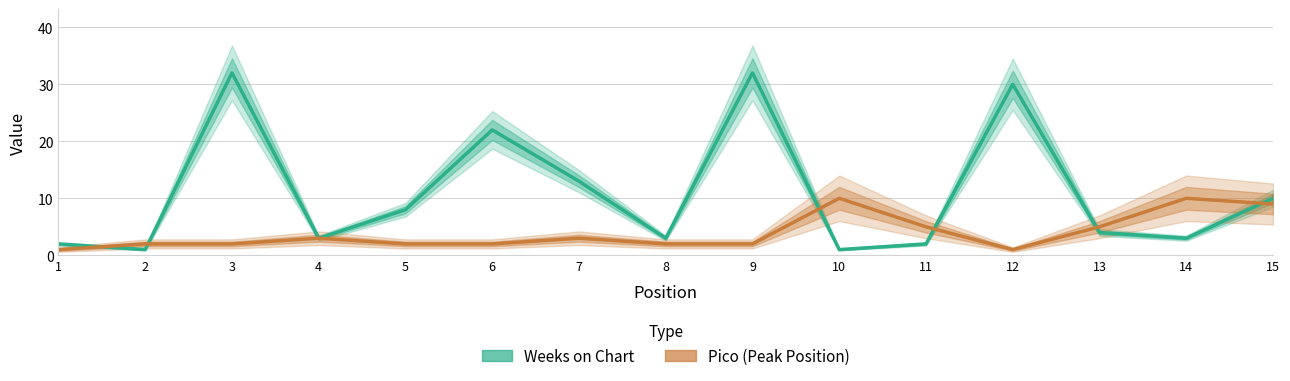

At how many categories does at least one series exceed 13?

4